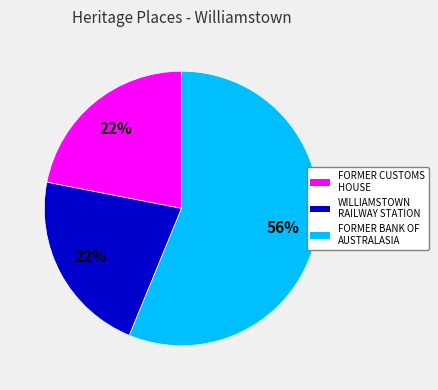

To the nearest percent, what is the average slice percentage?

33%